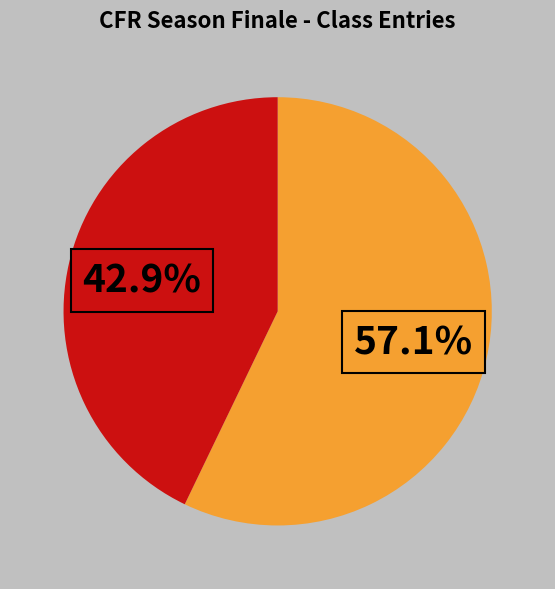

Is there a majority slice in this chart?

Yes